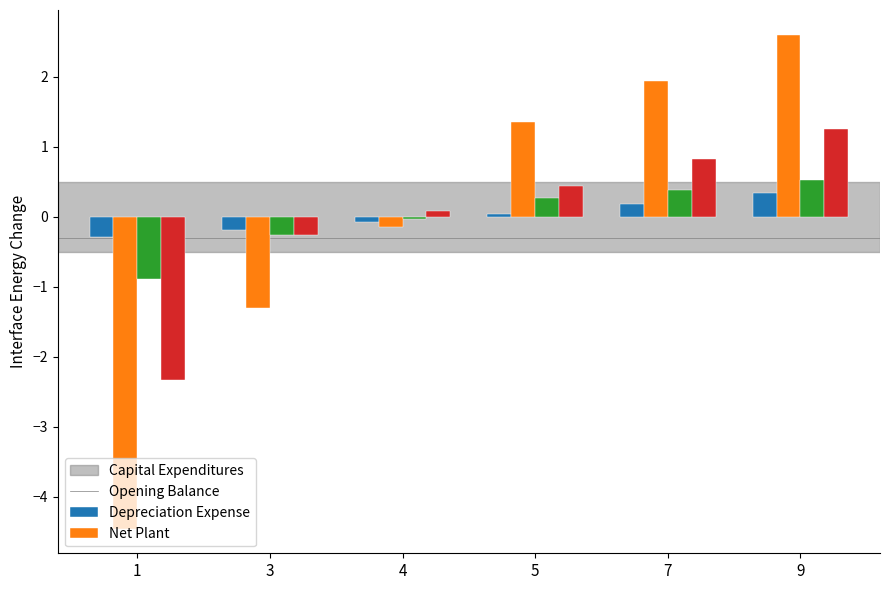

How many bars are there in each group?

4